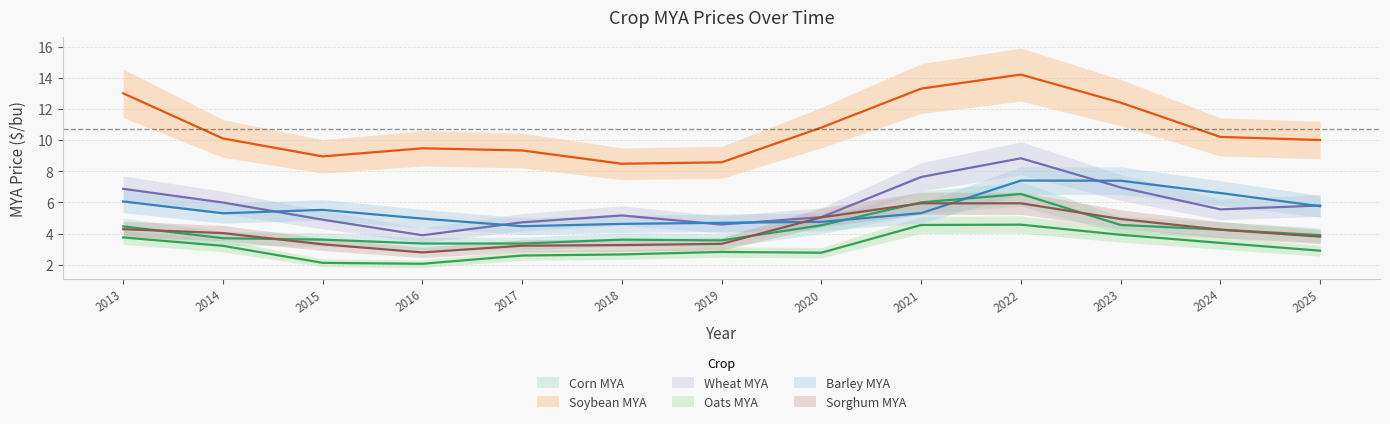

Reading left to right, what are all the values shown in this chart?

Corn MYA: 4.5	3.7	3.6	3.4	3.4	3.6	3.6	4.5	6.0	6.5	4.5	4.2	3.9
Soybean MYA: 13.0	10.1	8.9	9.5	9.3	8.5	8.6	10.8	13.3	14.2	12.4	10.2	10.0
Wheat MYA: 6.9	6.0	4.9	3.9	4.7	5.2	4.6	5.0	7.6	8.8	7.0	5.5	5.8
Oats MYA: 3.8	3.2	2.1	2.1	2.6	2.7	2.8	2.8	4.5	4.6	3.9	3.4	2.9
Barley MYA: 6.1	5.3	5.5	5.0	4.5	4.6	4.7	4.8	5.3	7.4	7.4	6.6	5.8
Sorghum MYA: 4.3	4.0	3.3	2.8	3.2	3.3	3.3	5.0	5.9	5.9	4.9	4.2	3.8